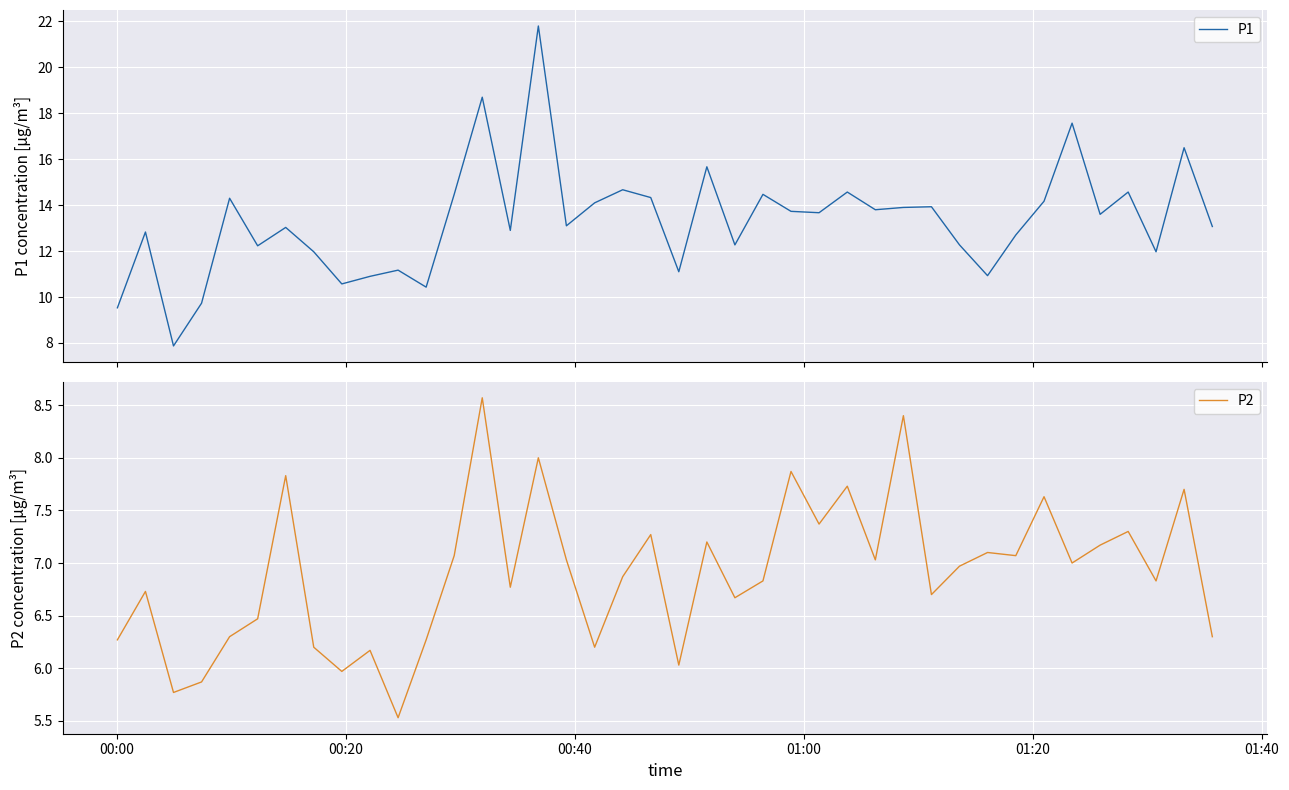

Reading left to right, extract all data points from this chart.

P1: 9.5	12.8	7.9	9.7	14.3	12.2	13.0	12.0	10.6	10.9	11.2	10.4	14.5	18.7	12.9	21.8	13.1	14.1	14.7	14.3	11.1	15.7	12.3	14.5	13.7	13.7	14.6	13.8	13.9	13.9	12.3	10.9	12.7	14.2	17.6	13.6	14.6	12.0	16.5	13.1
P2: 6.3	6.7	5.8	5.9	6.3	6.5	7.8	6.2	6.0	6.2	5.5	6.3	7.1	8.6	6.8	8.0	7.0	6.2	6.9	7.3	6.0	7.2	6.7	6.8	7.9	7.4	7.7	7.0	8.4	6.7	7.0	7.1	7.1	7.6	7.0	7.2	7.3	6.8	7.7	6.3